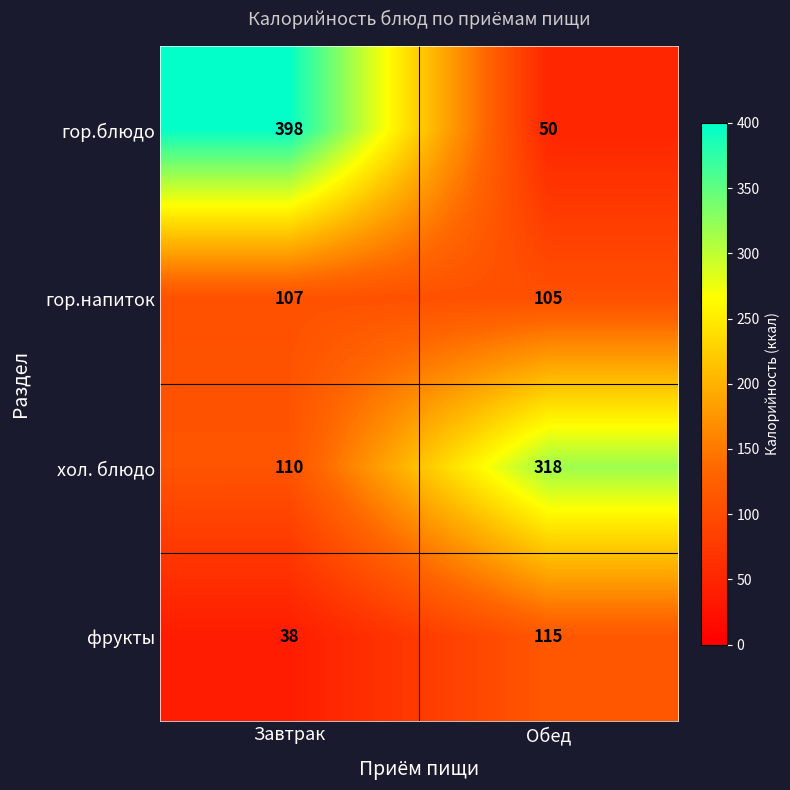

How many series are shown in this chart?

4